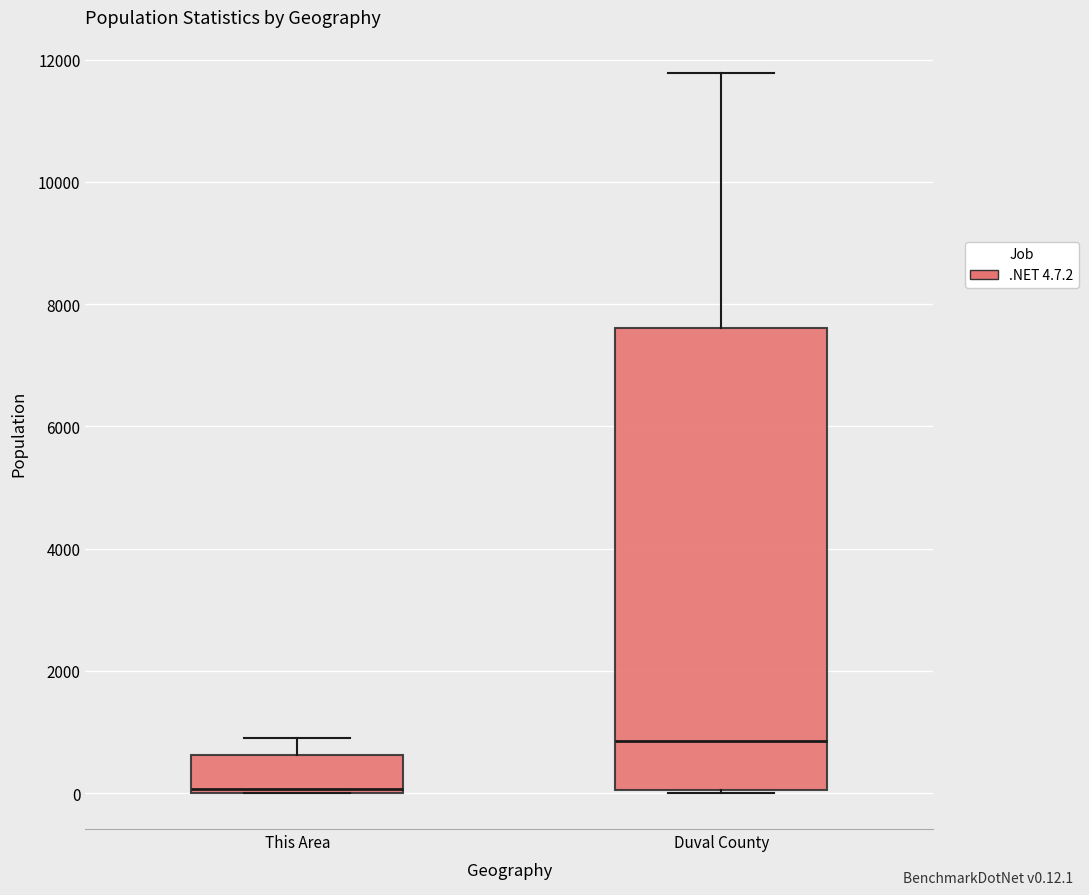

Which box is the tallest, from its lower edge to its upper edge?

Duval County